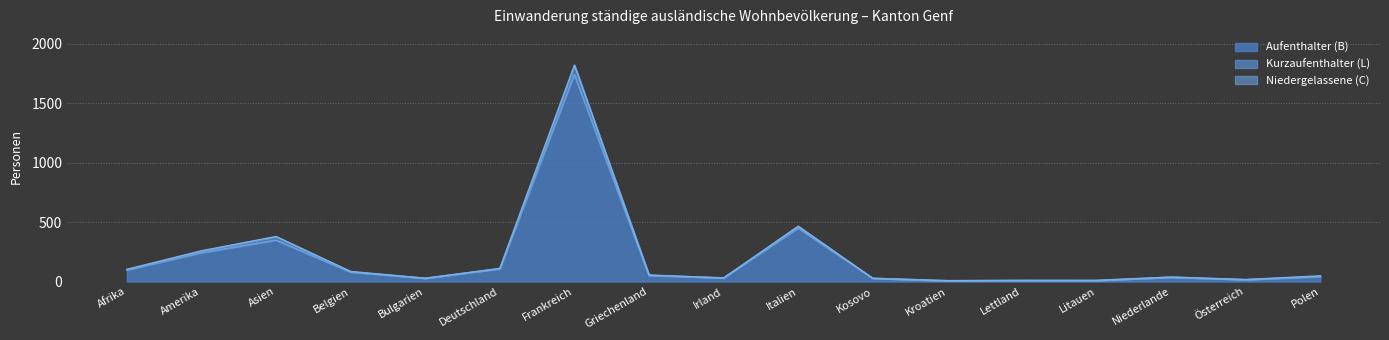

At how many categories does at least one series exceed 1199?

1